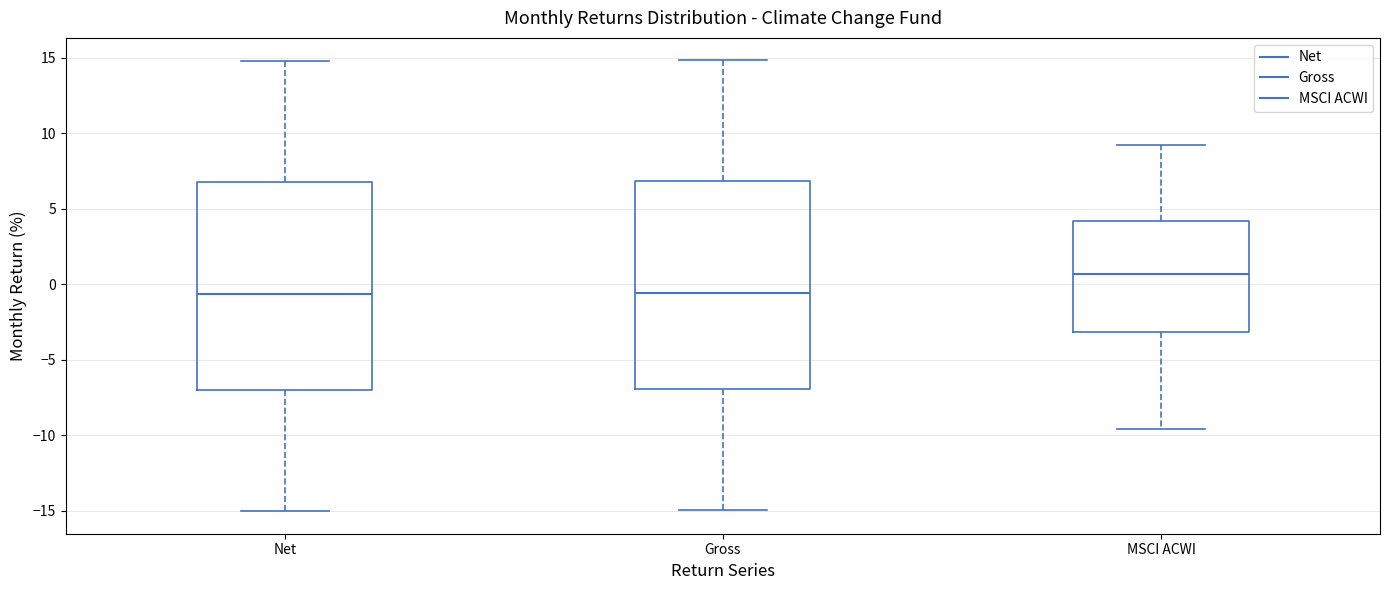

Where does the upper whisker of the box for Gross end on the y-axis? The values are not printed on the chart, so give them approximately, as read against the axis.

15.0